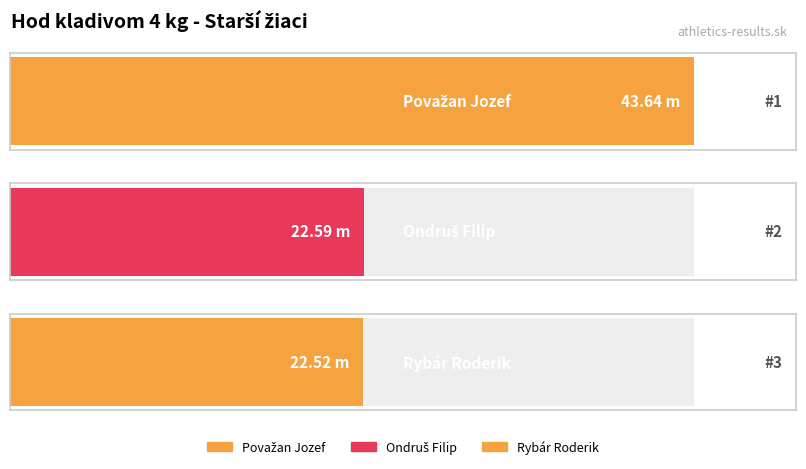

Does the chart contain any negative values?

No